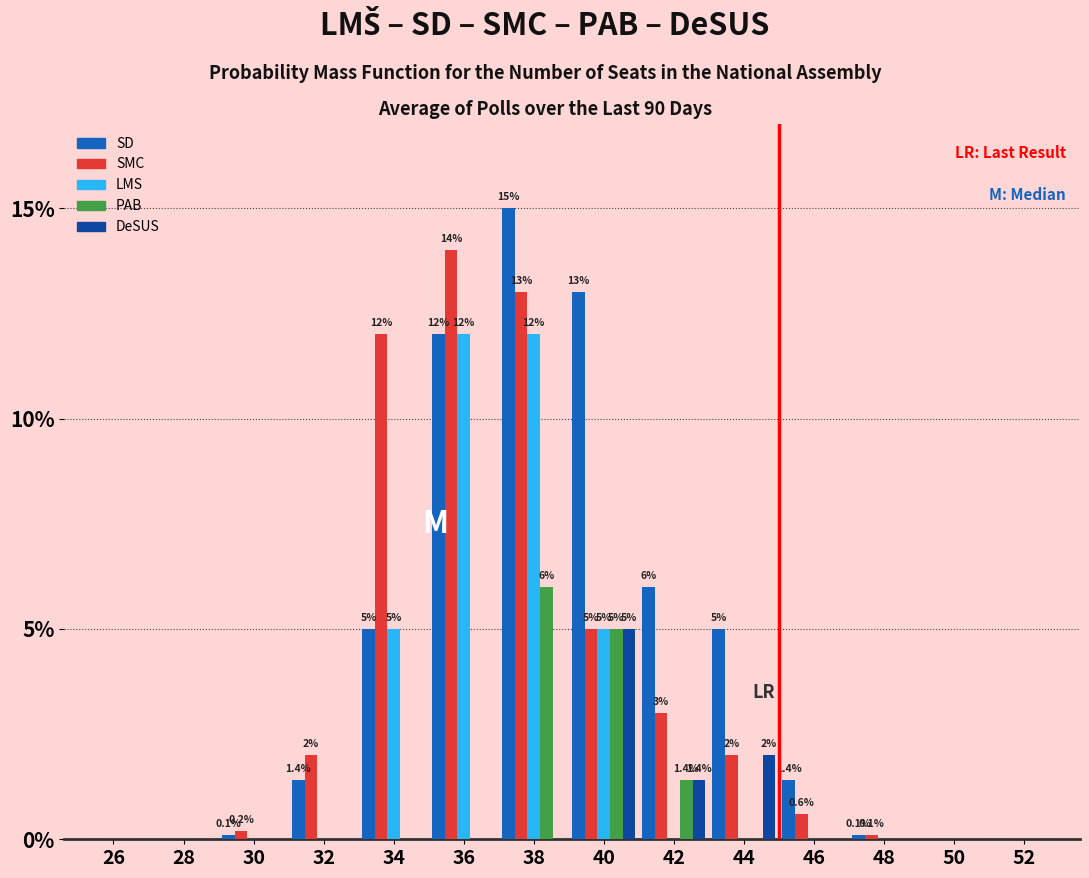

Is the value of LMS at 40 greater than the value of SMC at 26?

Yes